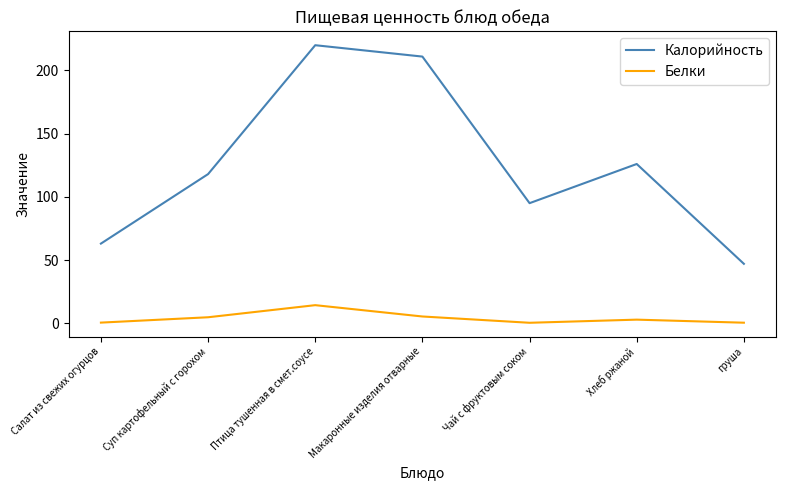

True or false: Калорийность has a value of 14.0 at груша.

False